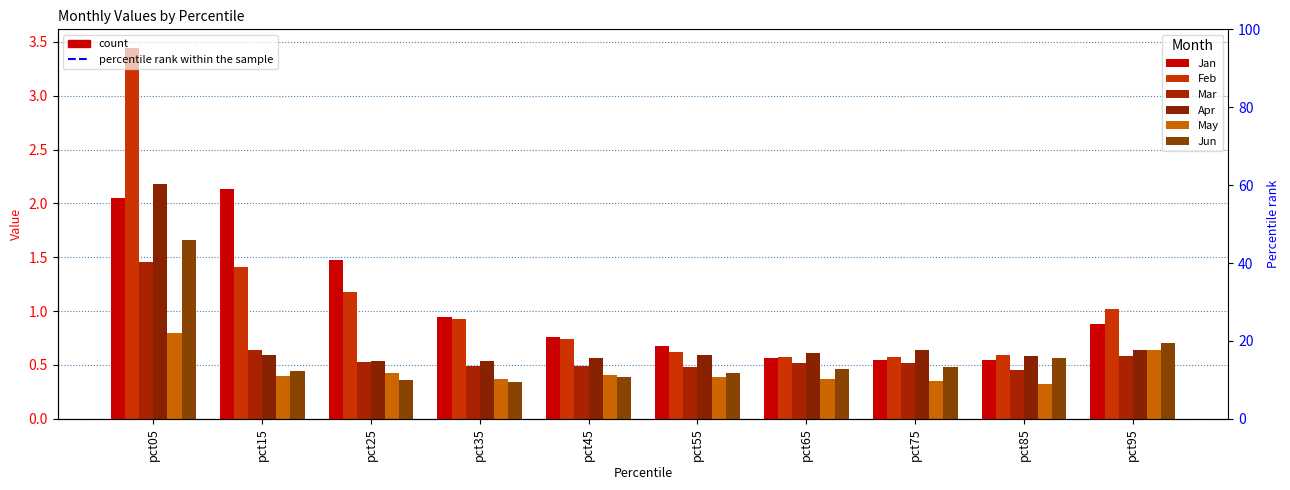

At which label is Feb closest to 2?

pct15